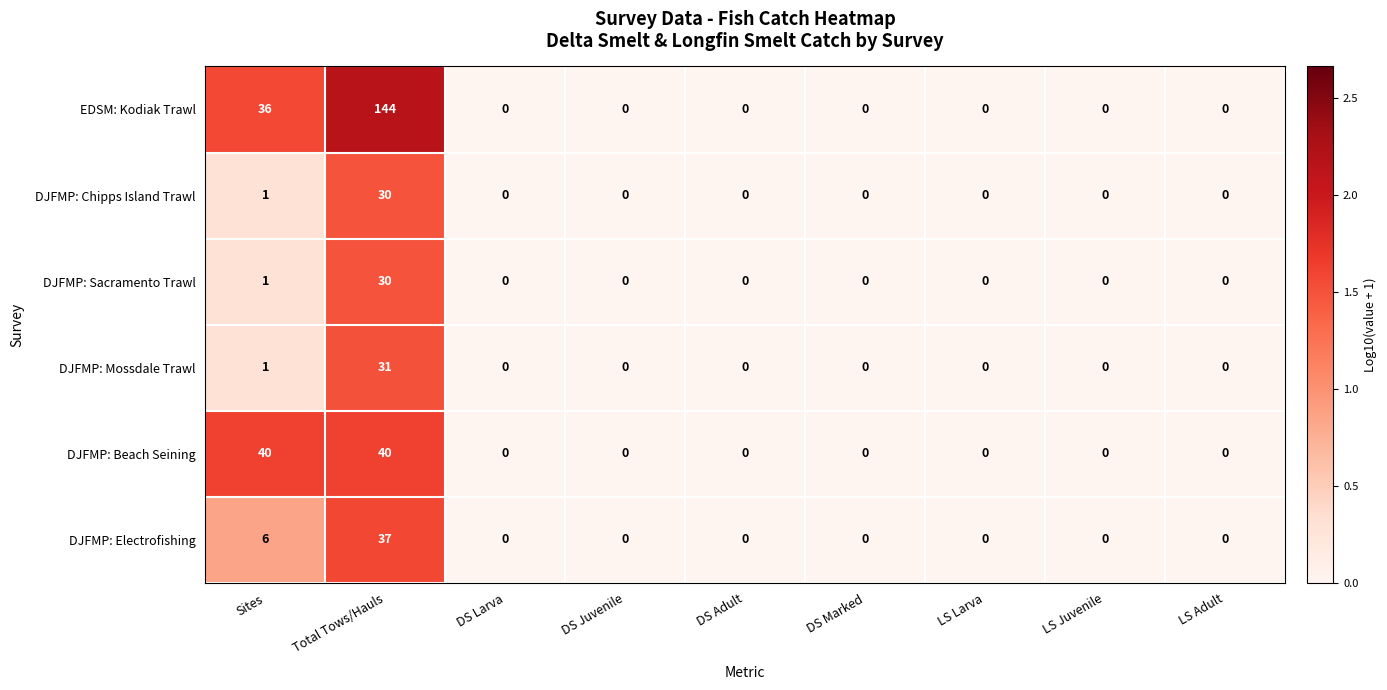

Which series changed the most between Total Tows/Hauls and LS Juvenile?

EDSM: Kodiak Trawl